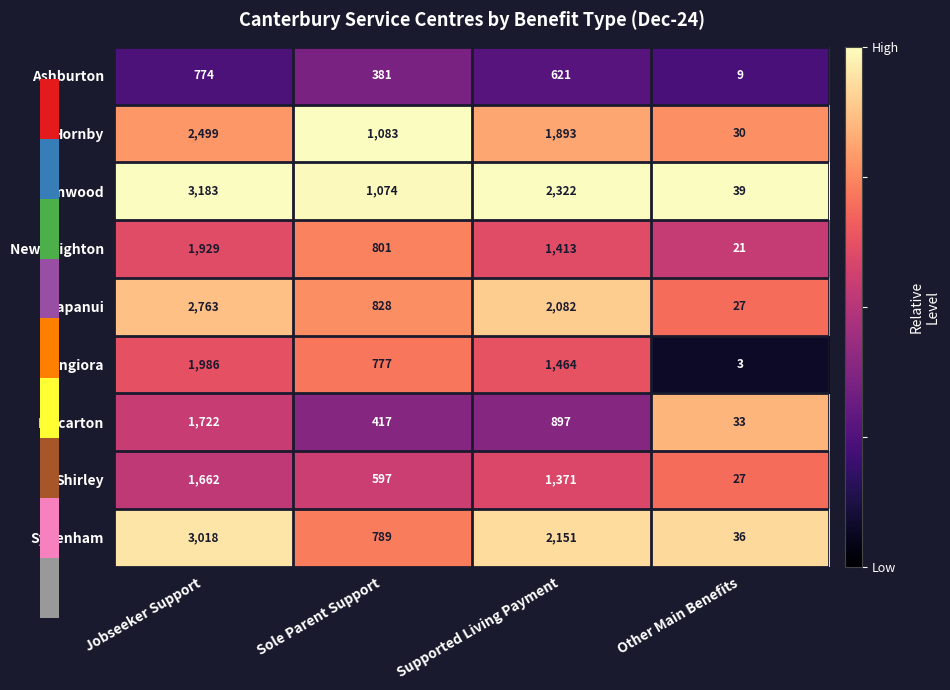

The New Brighton series shows 695 at Jobseeker Support. True or false?

False